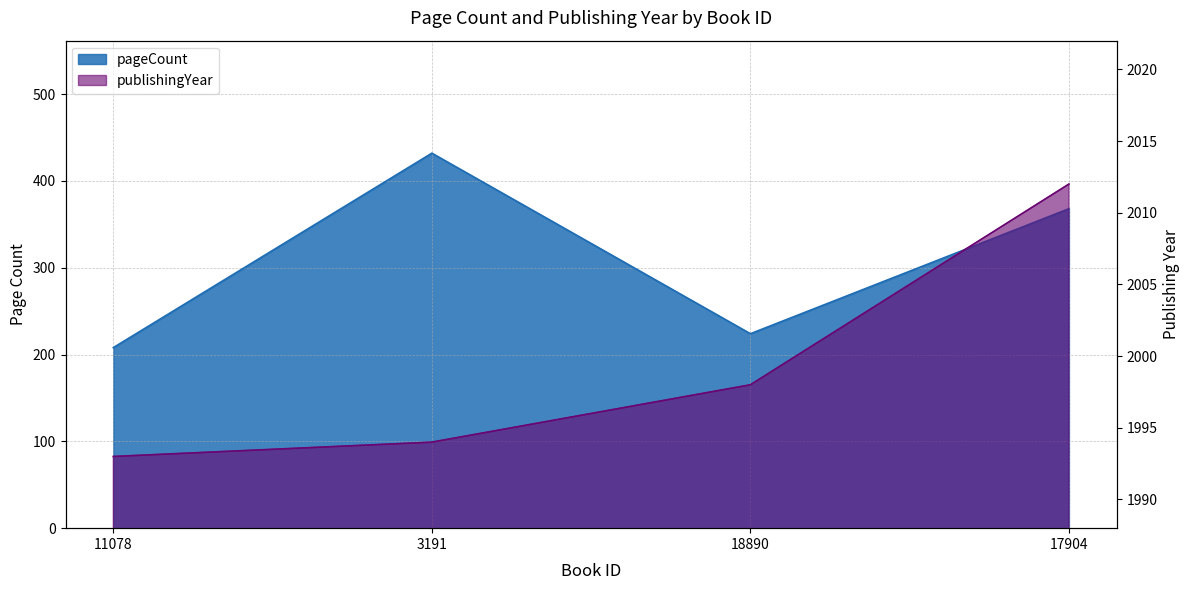

What is the label of the 3rd point from the right?

3191